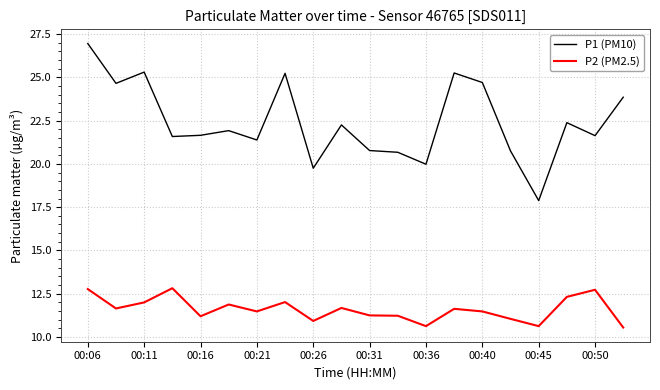

What is the lowest value of the P2 (PM2.5) series?

10.6